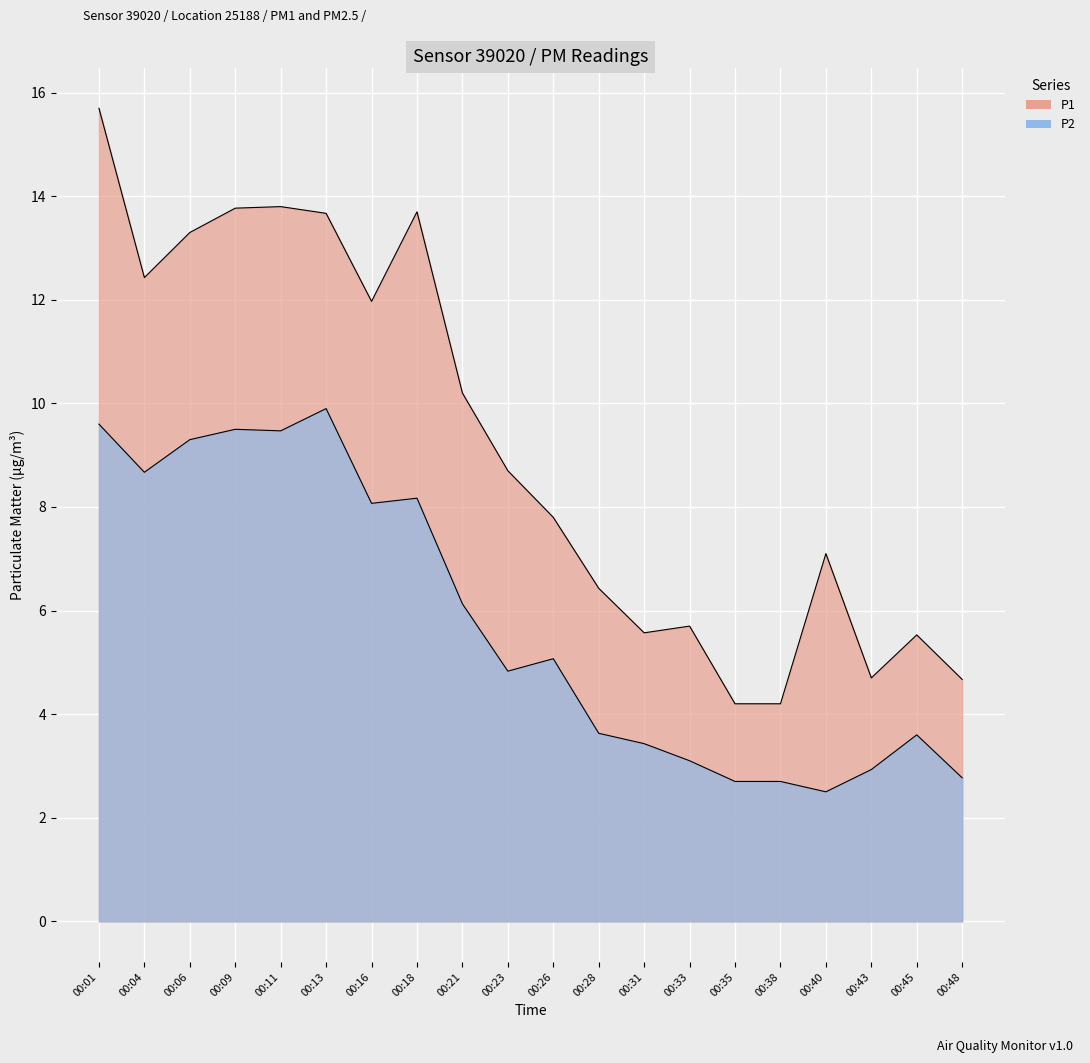

How many data points in P2 are above 5?

10